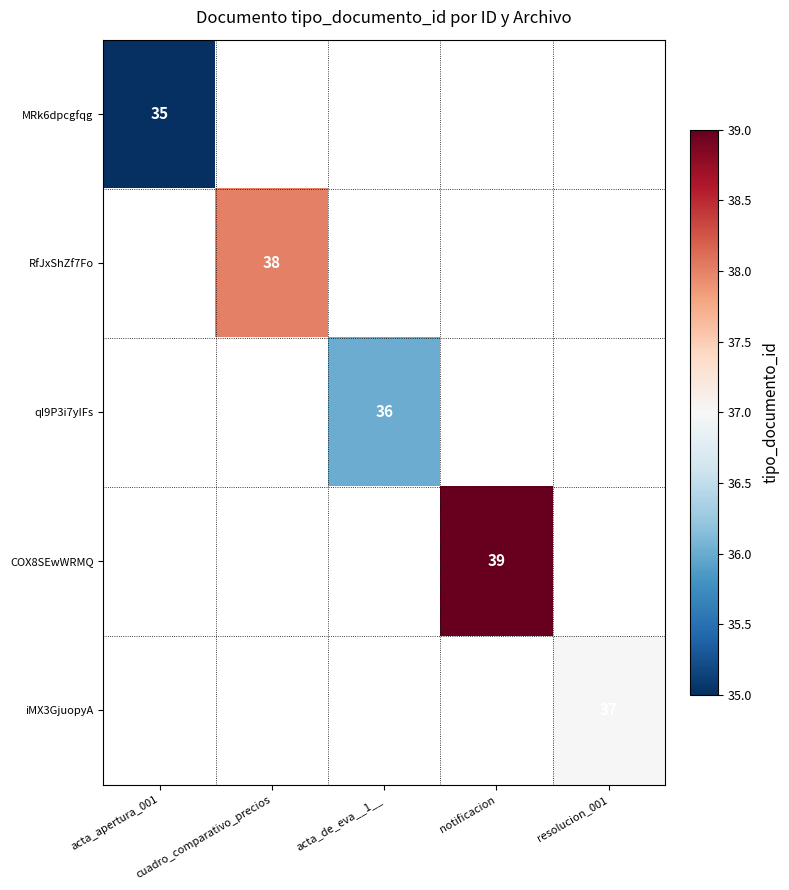

The qI9P3i7yIFs series shows 62 at acta_de_eva__1__. True or false?

False